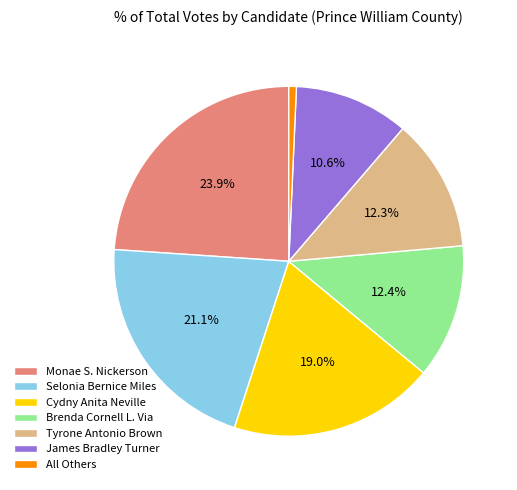

How much of the chart is everything except Brenda Cornell L. Via?

87.6%